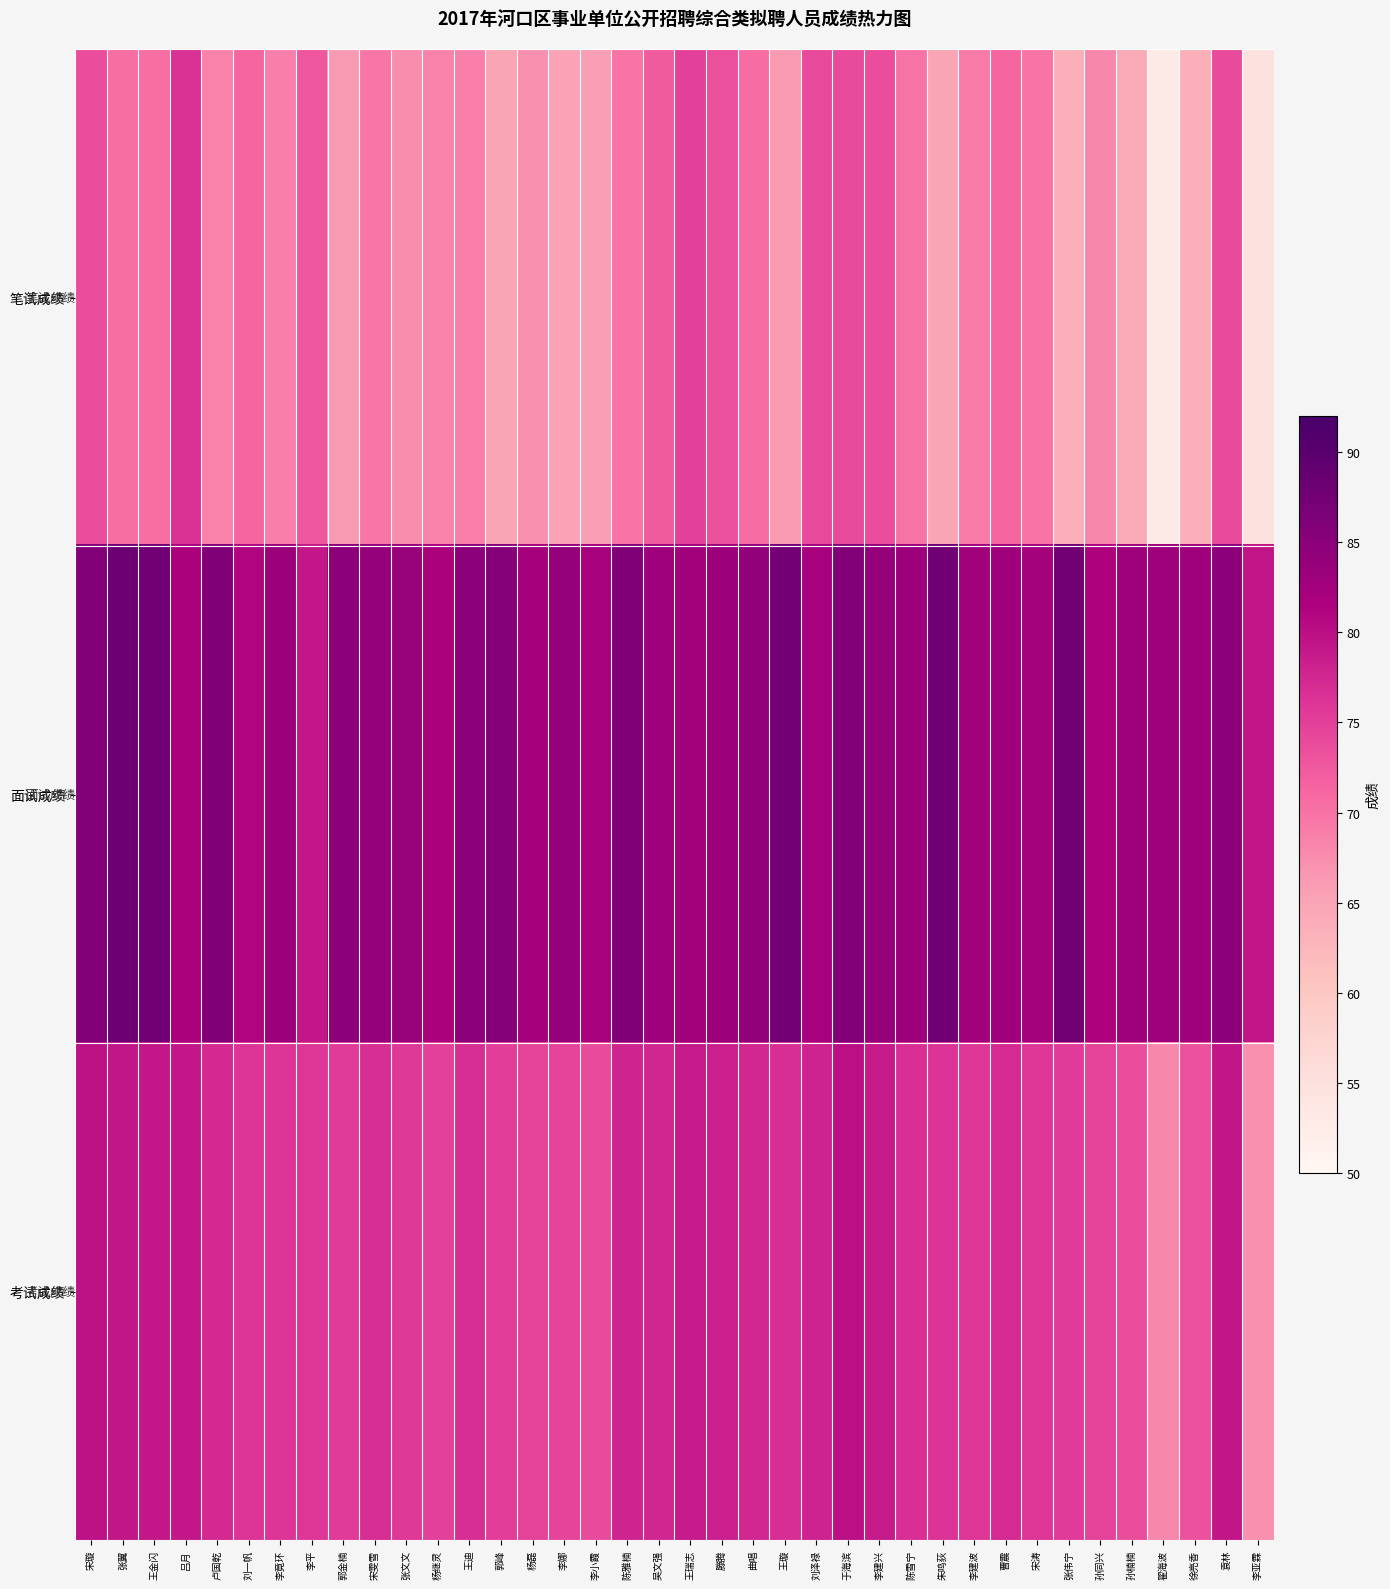

Which series has the largest total across all categories?

面试成绩